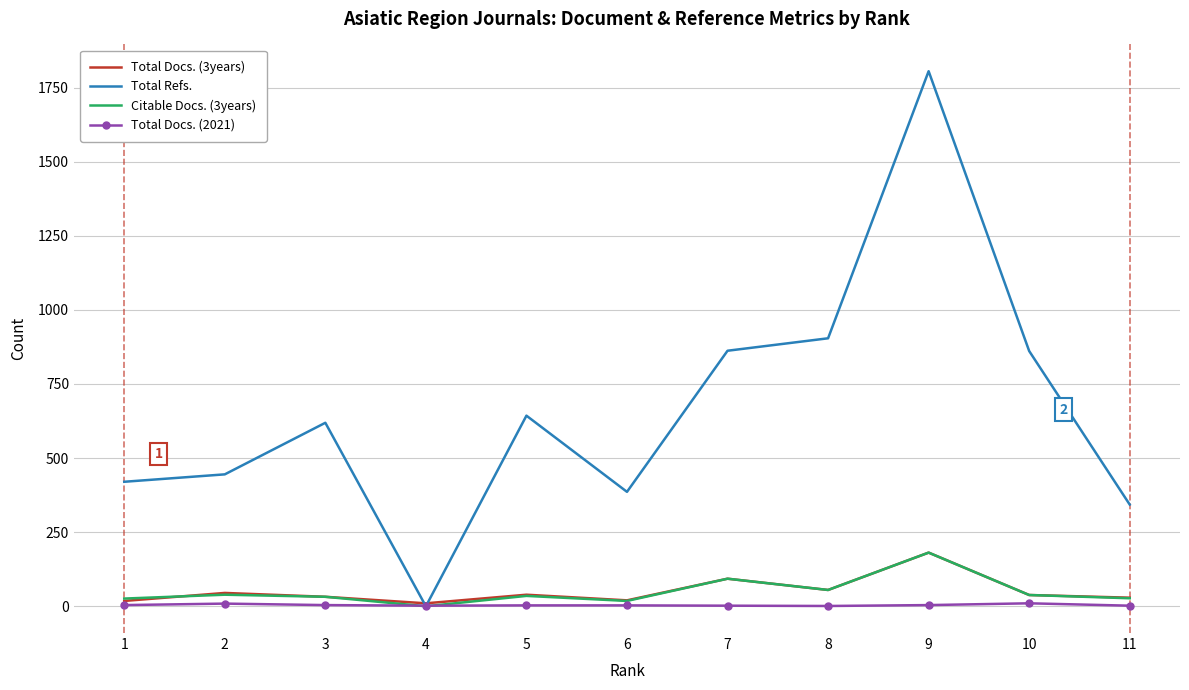

Which series has the largest total across all categories?

Total Refs.